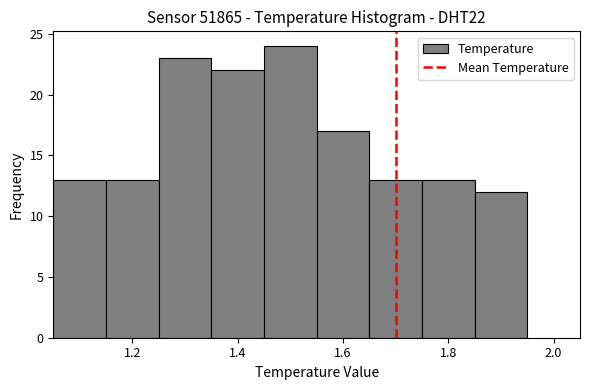

How tall is the bar that spans 1.55 to 1.65 on the x-axis? Neither the bar edges nor the heights are printed on the chart, so give them approximately, as read against the axes.

17